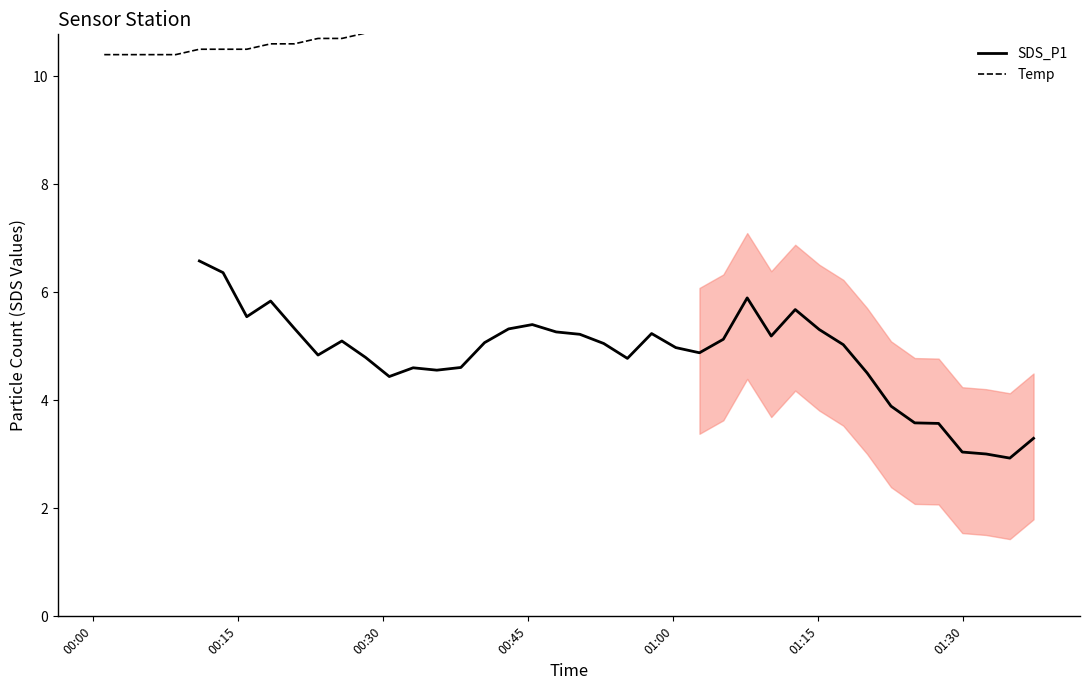

True or false: Temp and SDS_P1 intersect in this chart.

False